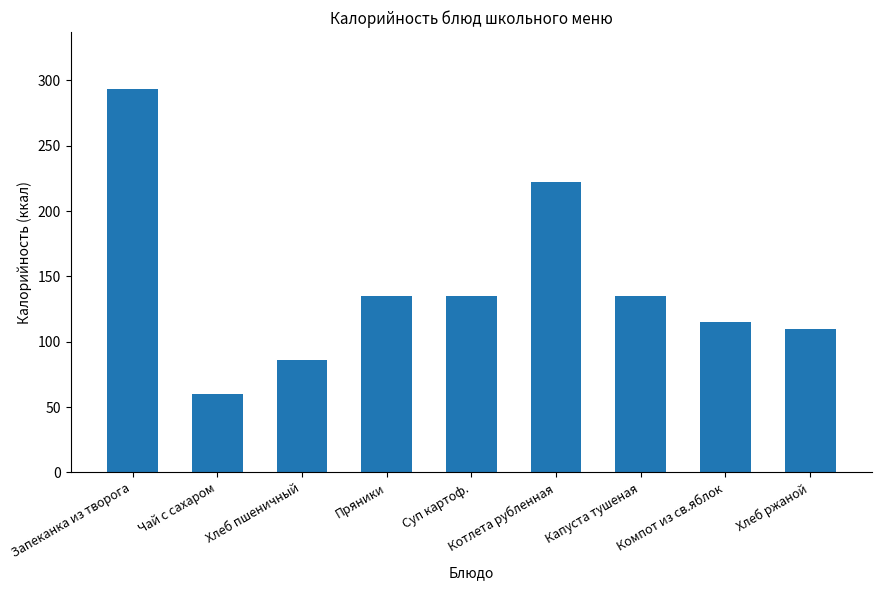

What is the difference between the maximum and second lowest values?

207